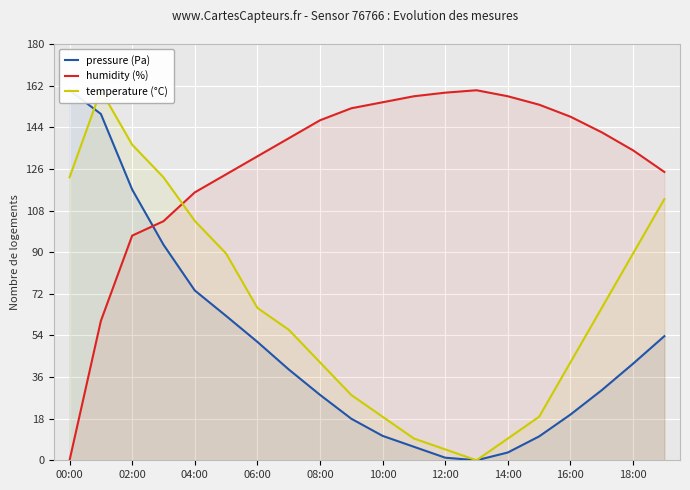

Is it true that humidity (%) equals 73.9 at 19?

False